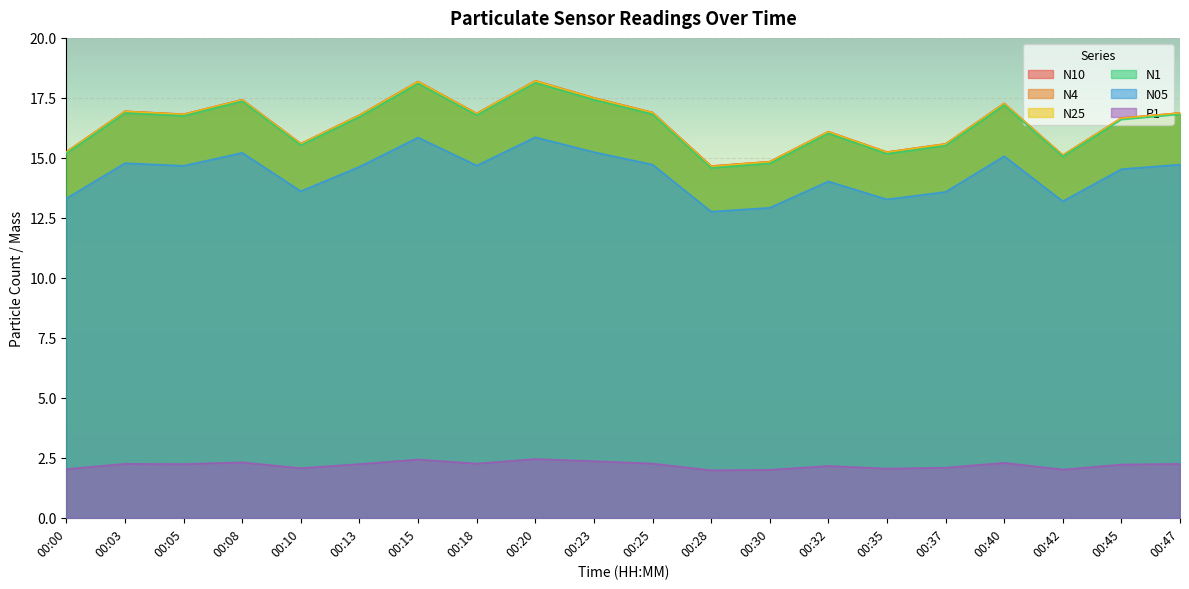

Rank the series by their maximum value, from lowest to highest.

P1, N05, N1, N25, N10, N4